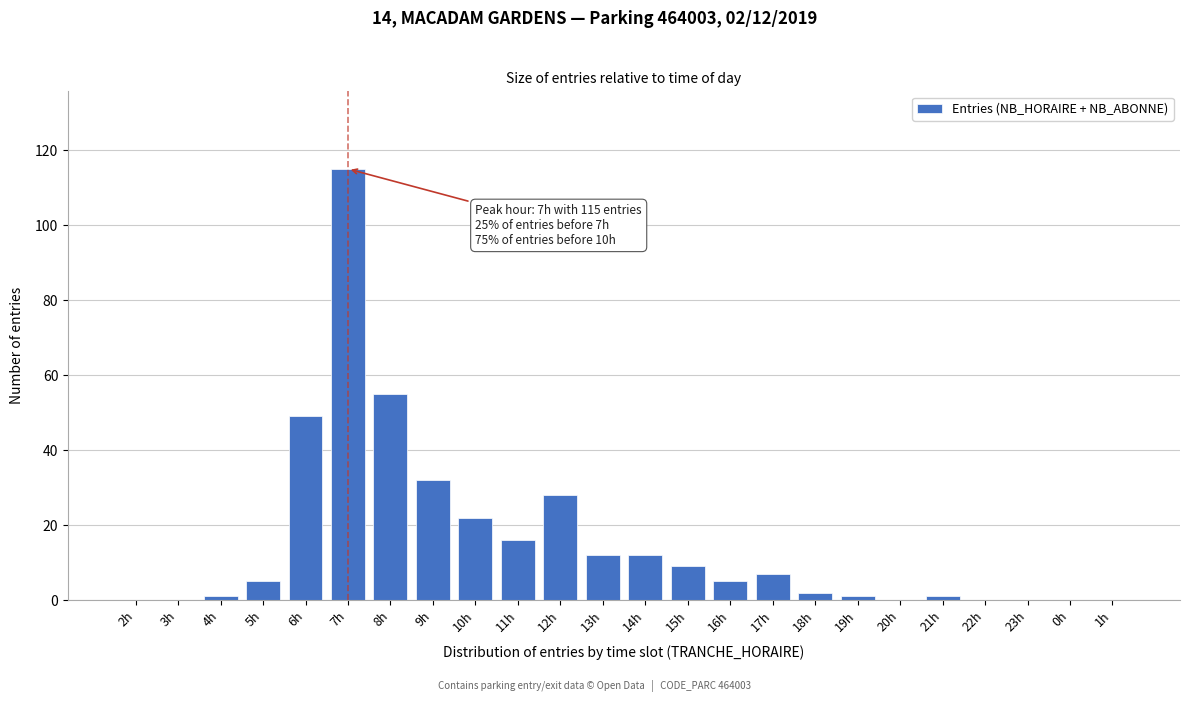

Reading right to left, list all the values displayed in this chart.

1h=0	0h=0	23h=0	22h=0	21h=1	20h=0	19h=1	18h=2	17h=7	16h=5	15h=9	14h=12	13h=12	12h=28	11h=16	10h=22	9h=32	8h=55	7h=115	6h=49	5h=5	4h=1	3h=0	2h=0